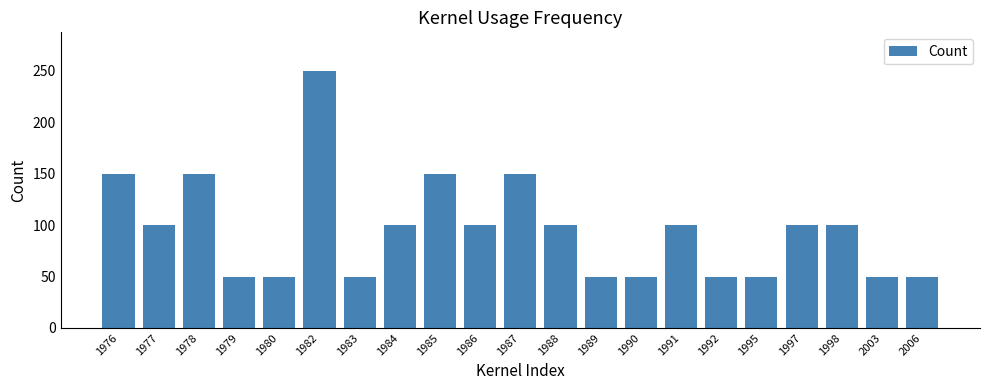

What is the value of the 6th bar from the left?

250